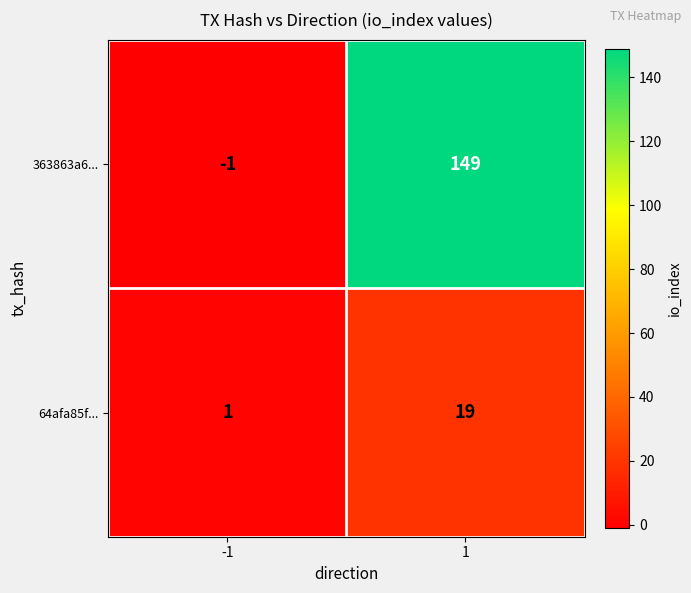

True or false: 363863a6... has a value of 72 at 1.

False